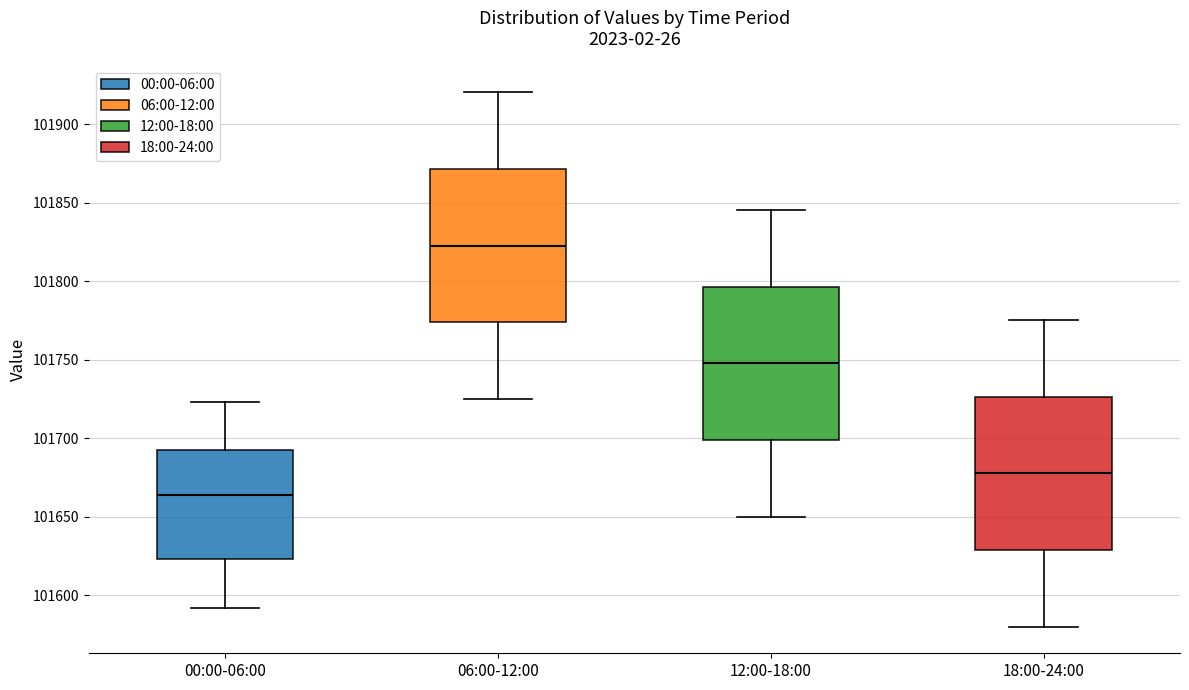

Where does the median line of the box for 00:00-06:00 sit on the y-axis? The values are not printed on the chart, so give them approximately, as read against the axis.

101665